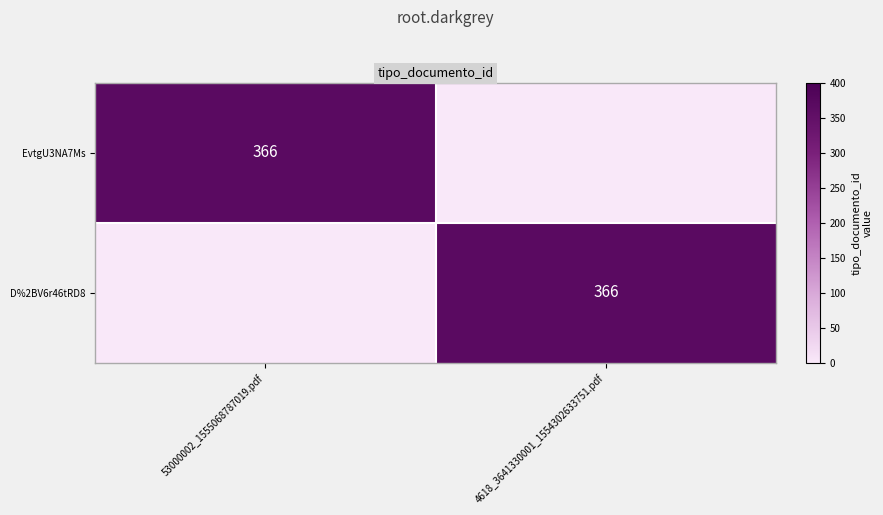

The D%2BV6r46tRD8 series shows 366 at 4618_3641330001_1554302633751.pdf. True or false?

True